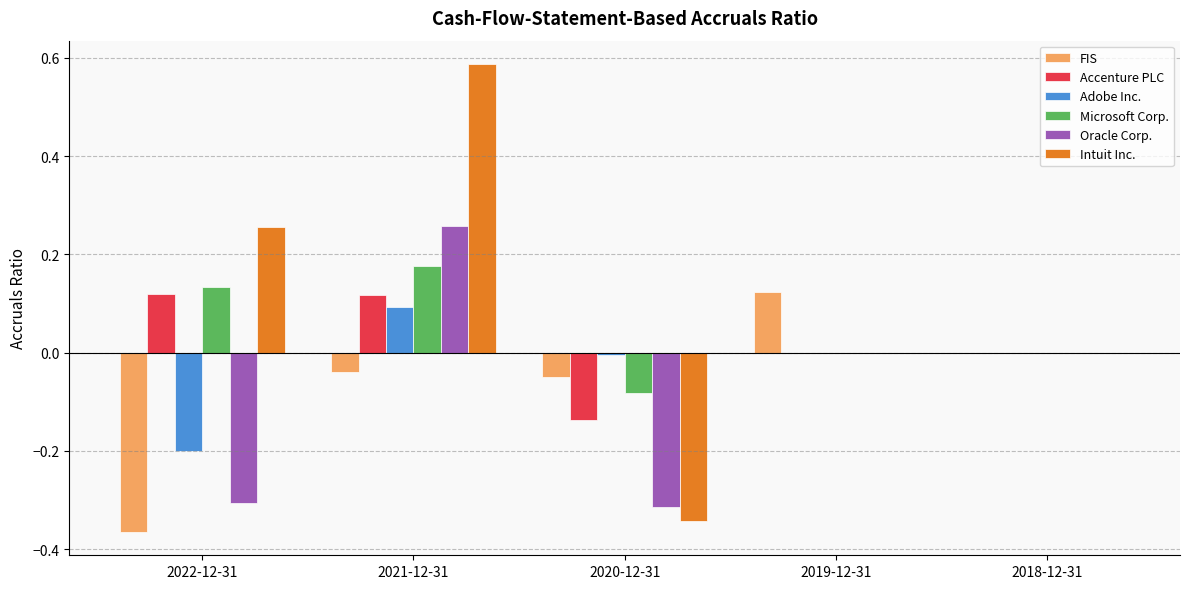

Is the value of Adobe Inc. at 2022-12-31 greater than the value of Intuit Inc. at 2022-12-31?

No